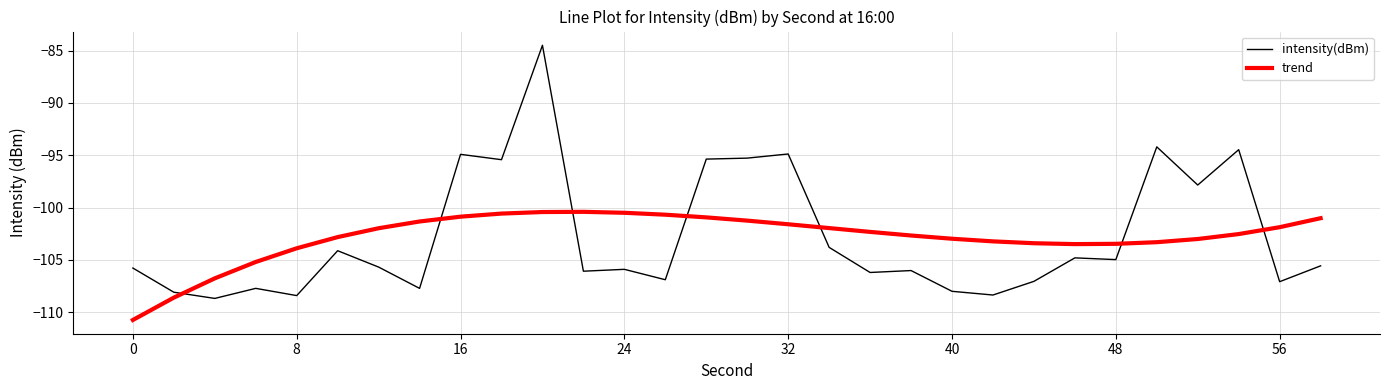

What is the difference between the maximum and minimum values in the trend series?

10.3